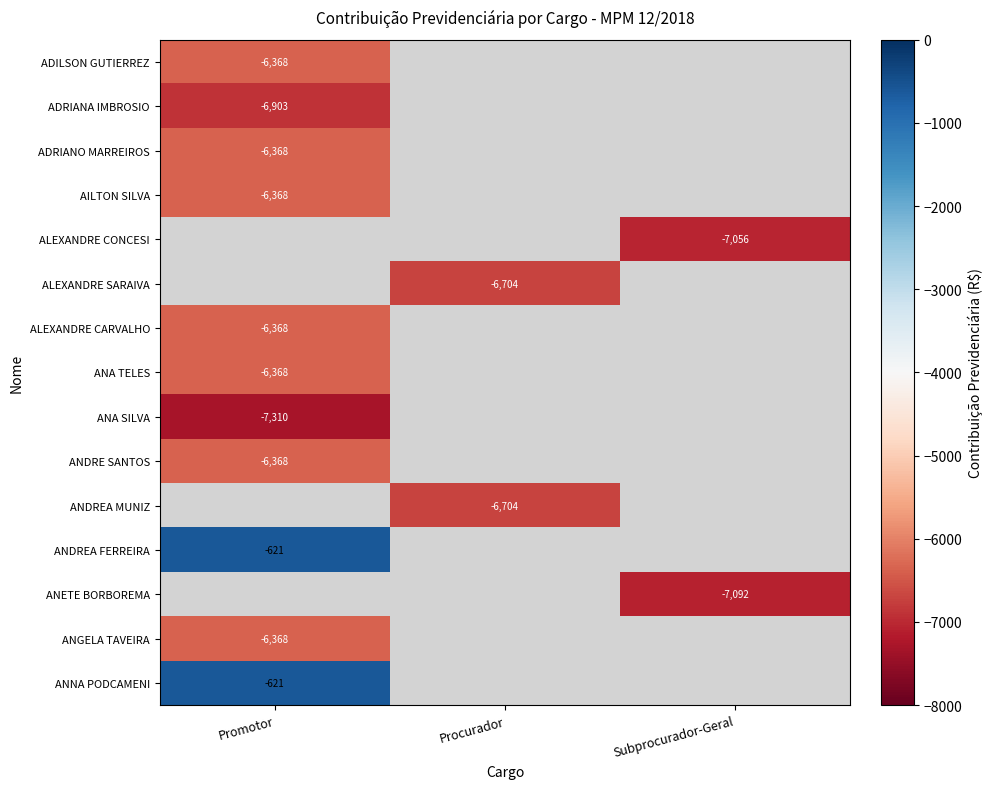

At which label is ADRIANA IMBROSIO closest to -6902?

Promotor